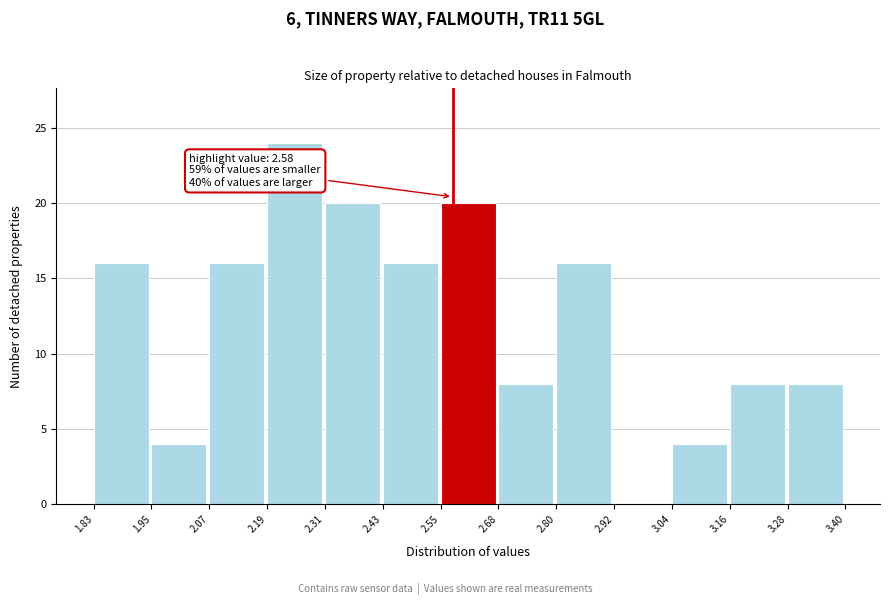

Which range on the x-axis has the tallest bar?

2.19 to 2.31